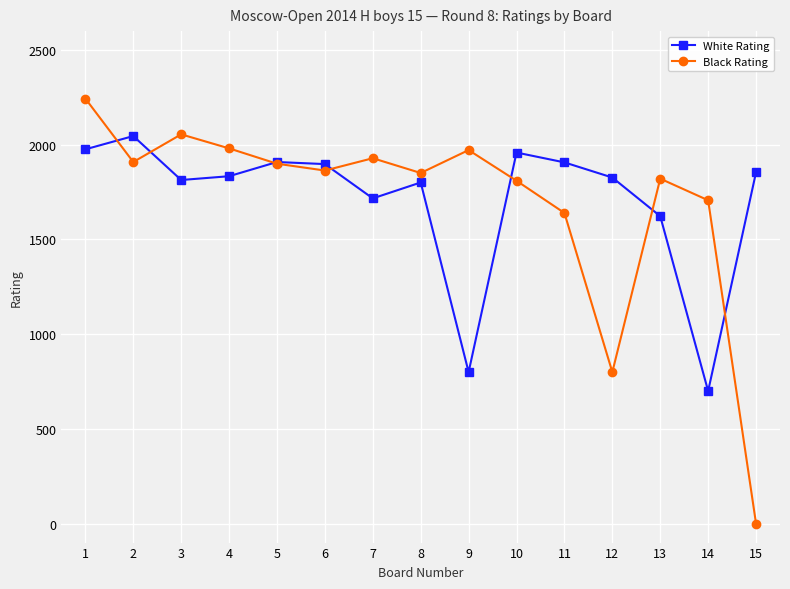

Where does the White Rating series first go above 1834?

1